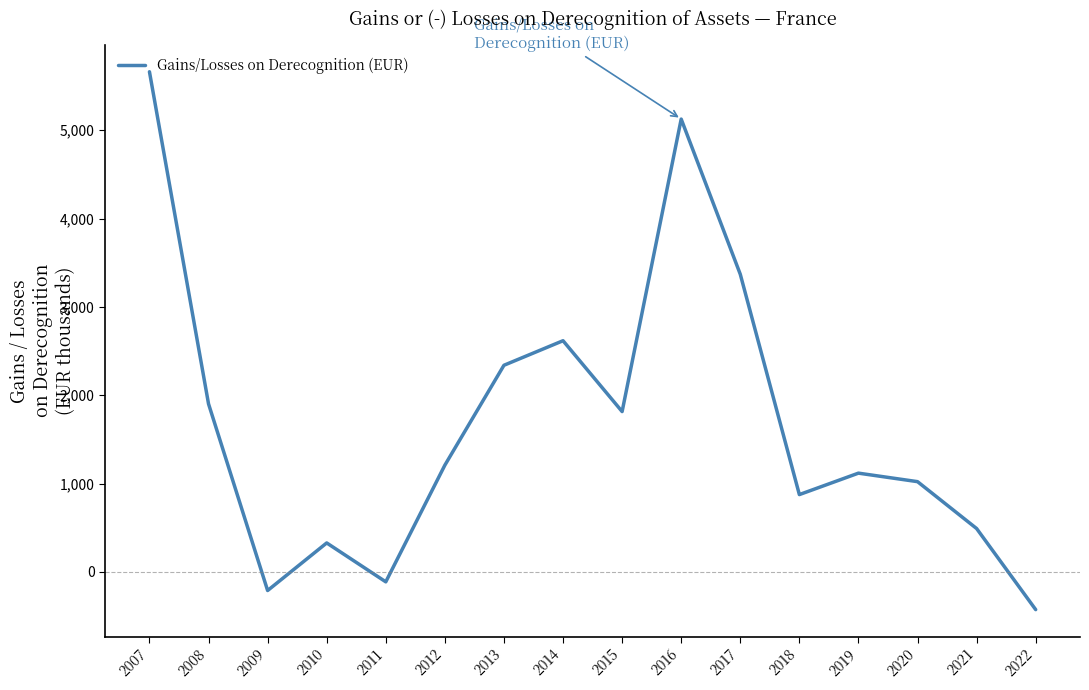

List the labels in order of value, largest first.

2007, 2016, 2017, 2014, 2013, 2008, 2015, 2012, 2019, 2020, 2018, 2021, 2010, 2011, 2009, 2022